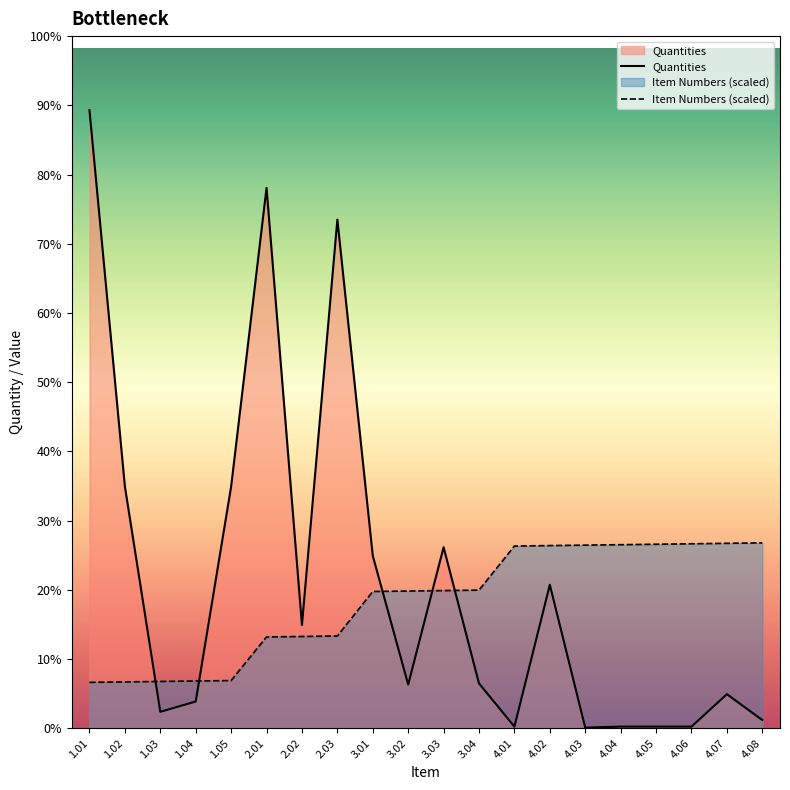

Does the chart display data point markers on the line(s)?

No